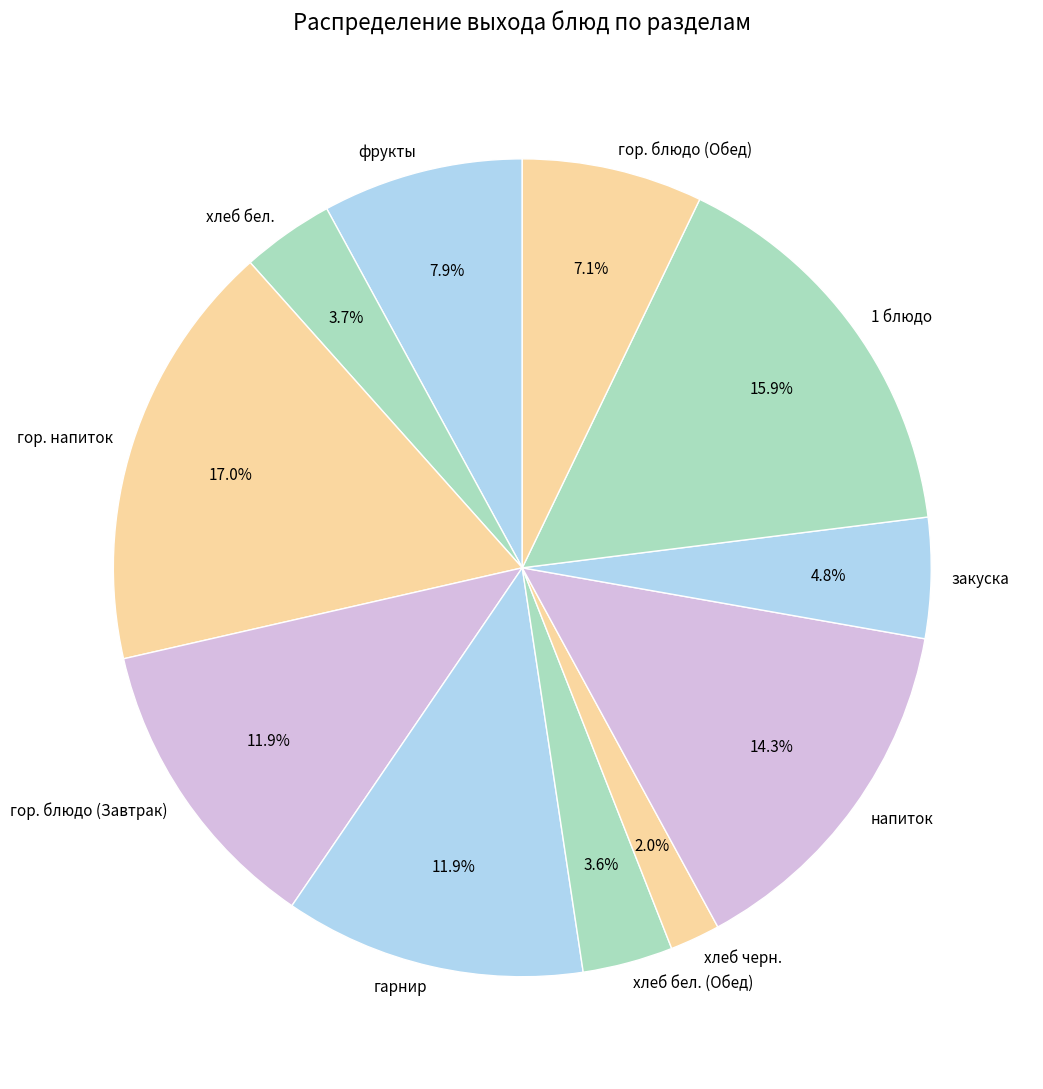

Count the number of slices in the pie.

11